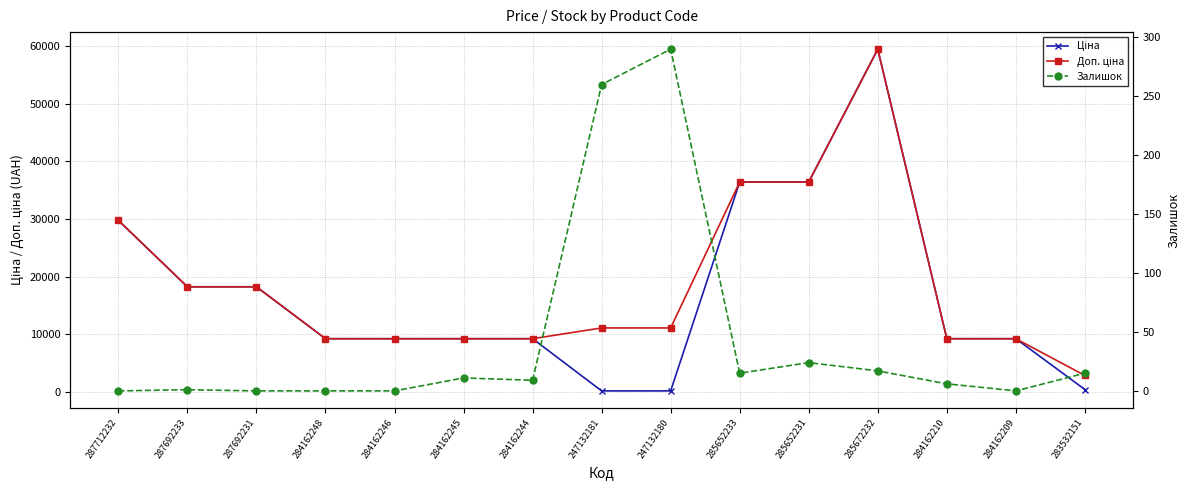

Which label corresponds to the smallest value in the chart?

287712232